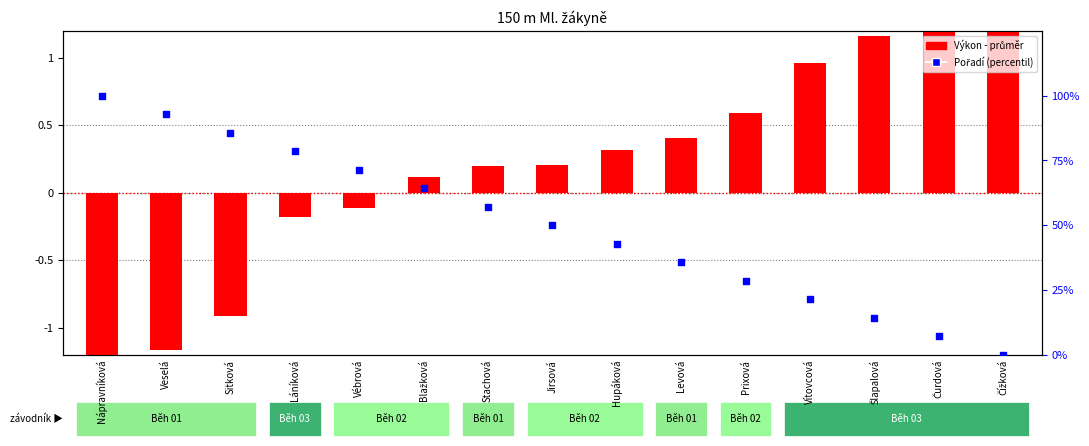

Which series reaches the maximum Y coordinate?

Pořadí (percentil)